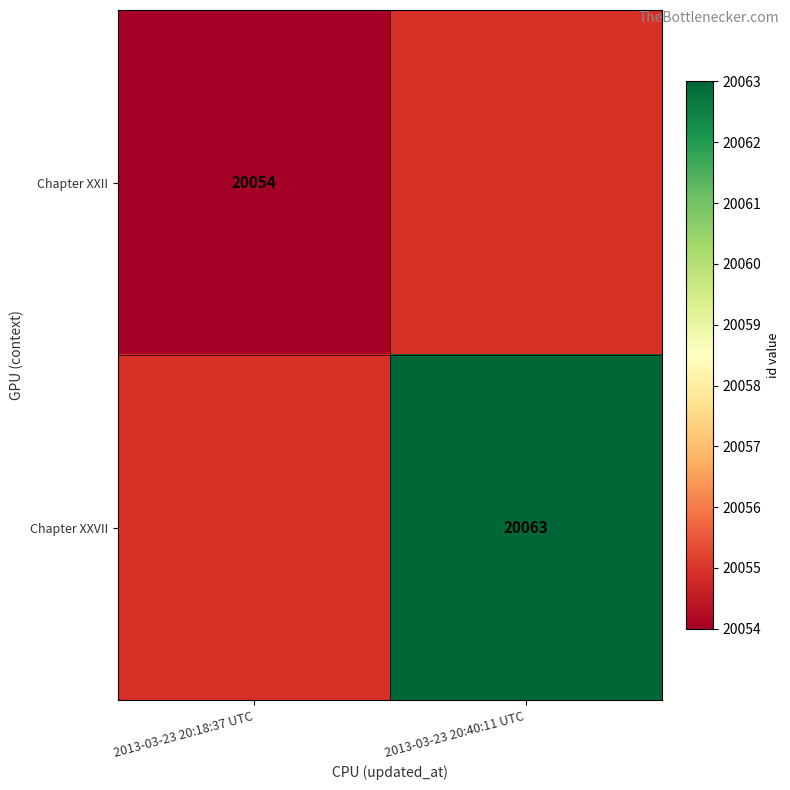

The Chapter XXVII series shows 26845 at 2013-03-23 20:40:11 UTC. True or false?

False